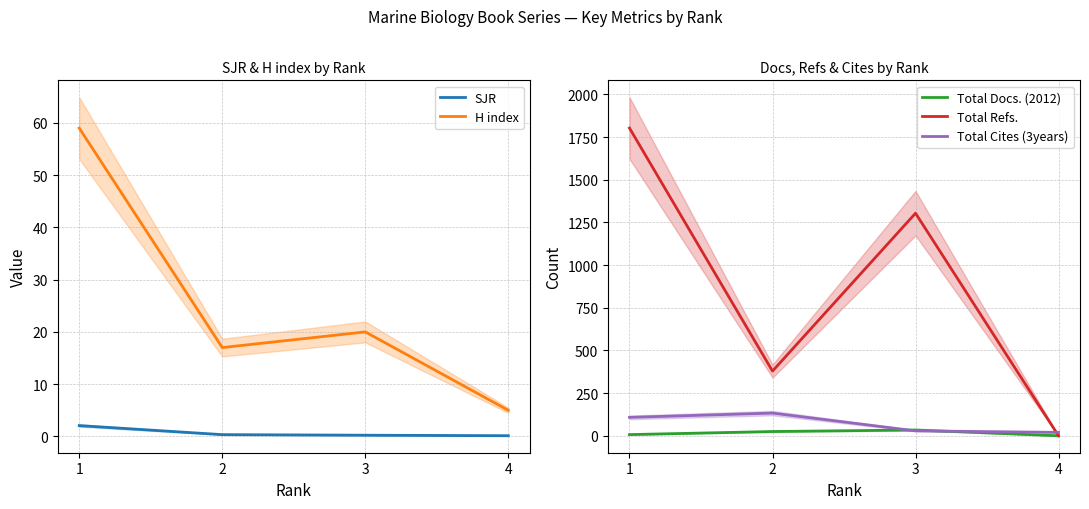

Between 3 and 2, which is larger?

2